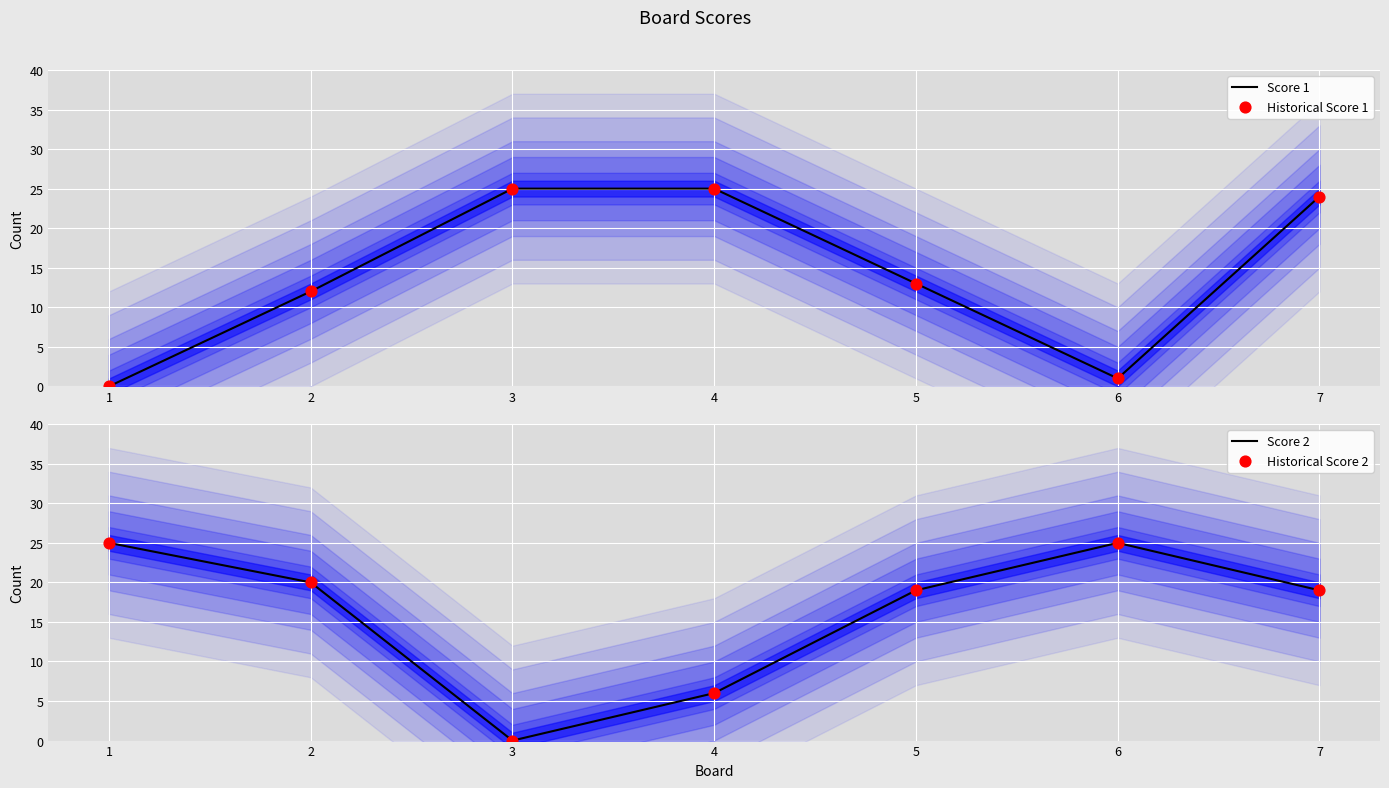

What is the total value across all series at 1?

50